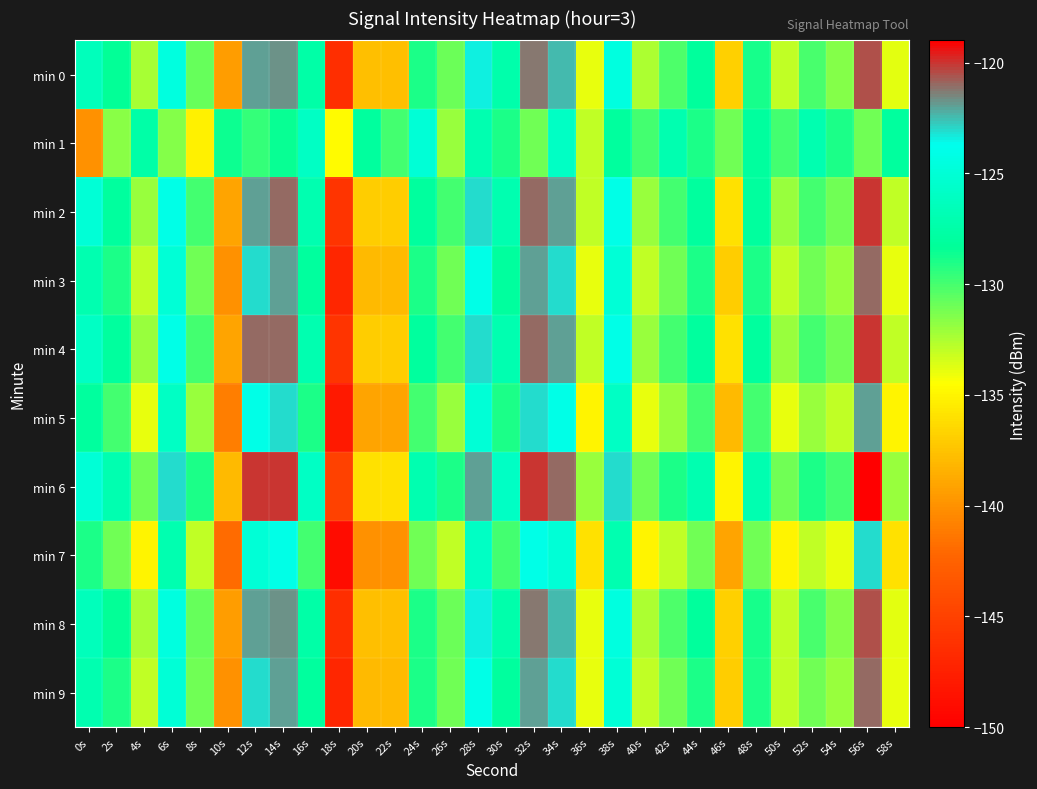

What is the greatest value displayed?

-119.0